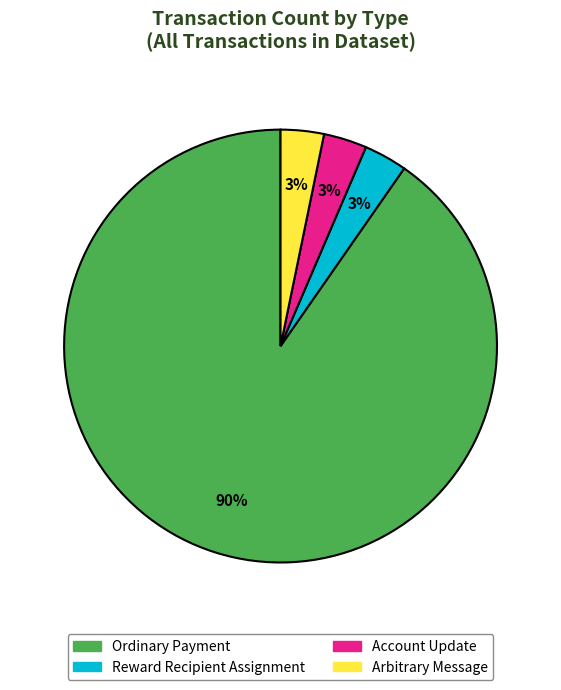

Is the sum of Account Update and Arbitrary Message greater than half?

No